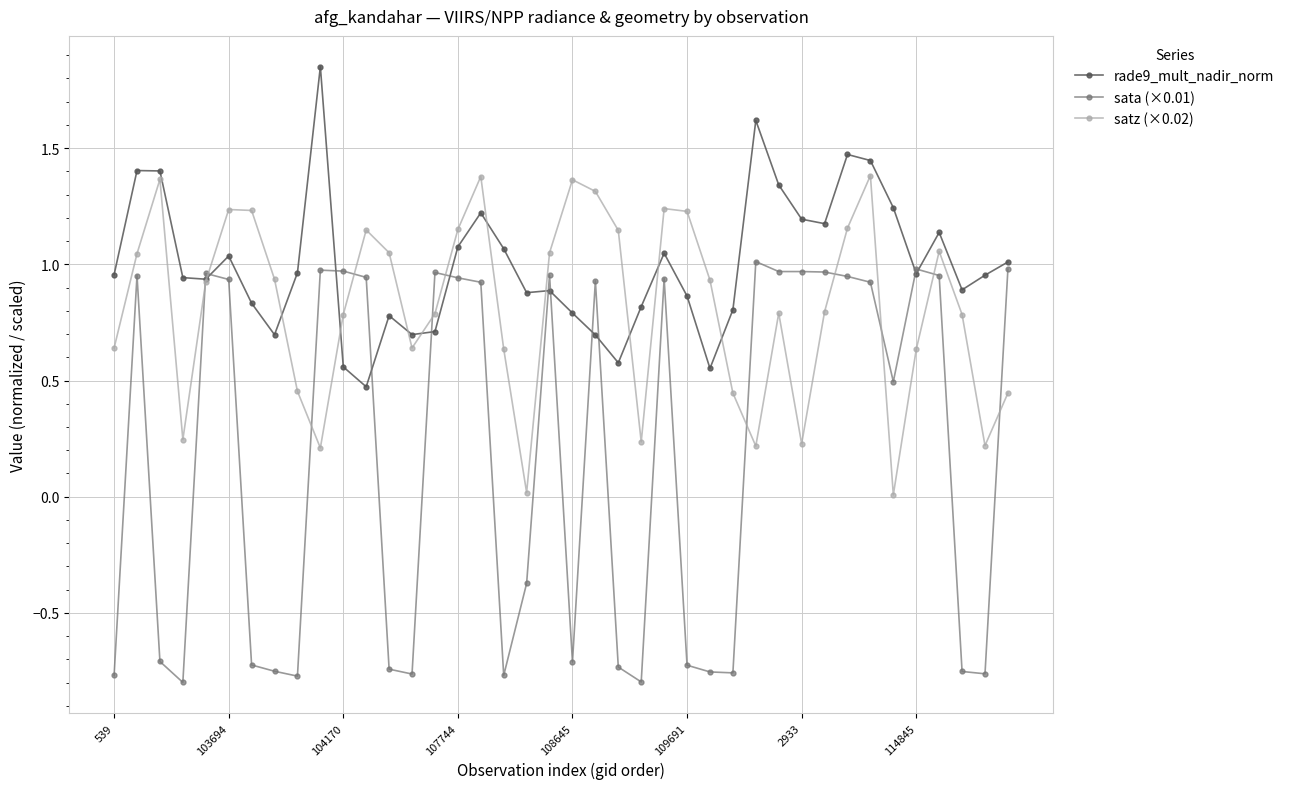

Which series has the largest range (max minus min)?

sata (×0.01)